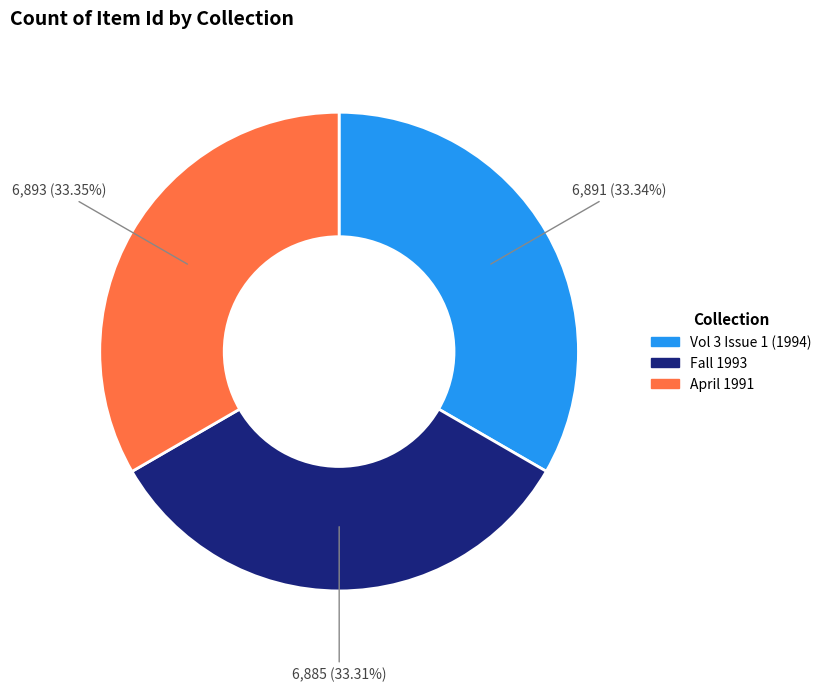

Is there any slice that represents more than half of the pie?

No